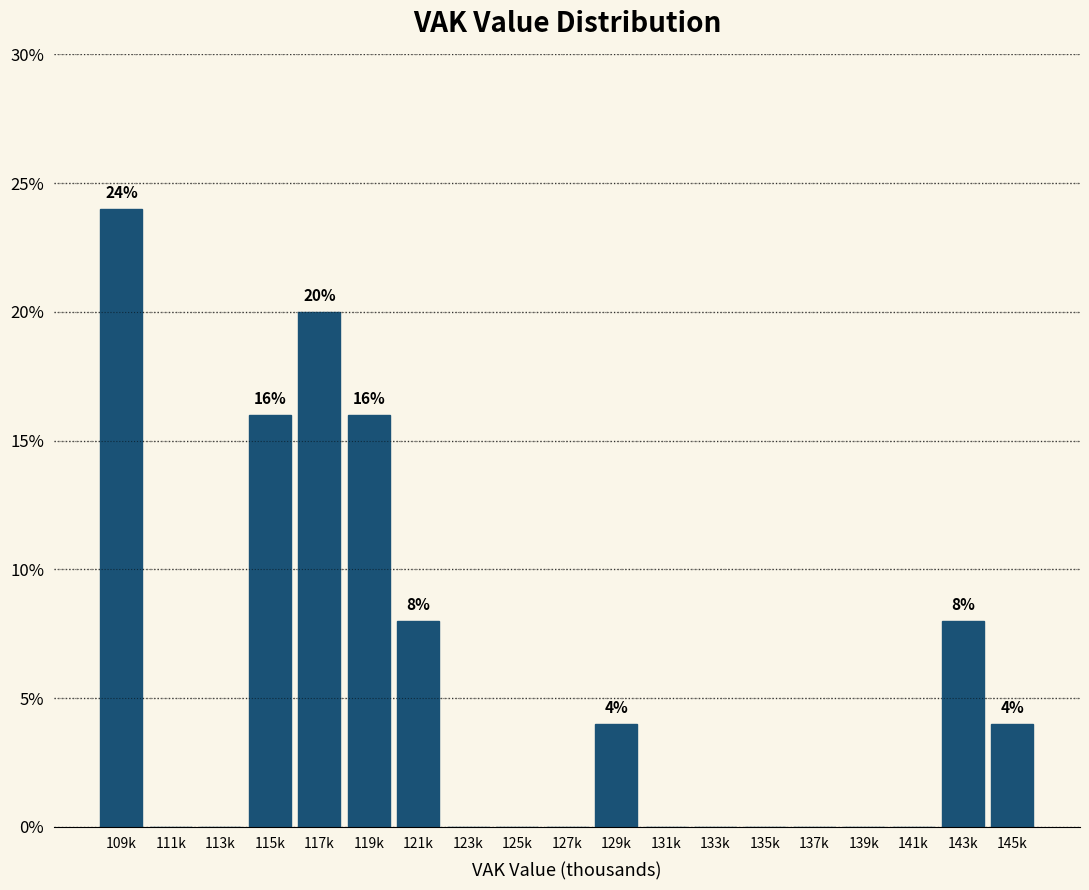

Reading right to left, list all the values displayed in this chart.

145k=4	143k=8	141k=0	139k=0	137k=0	135k=0	133k=0	131k=0	129k=4	127k=0	125k=0	123k=0	121k=8	119k=16	117k=20	115k=16	113k=0	111k=0	109k=24